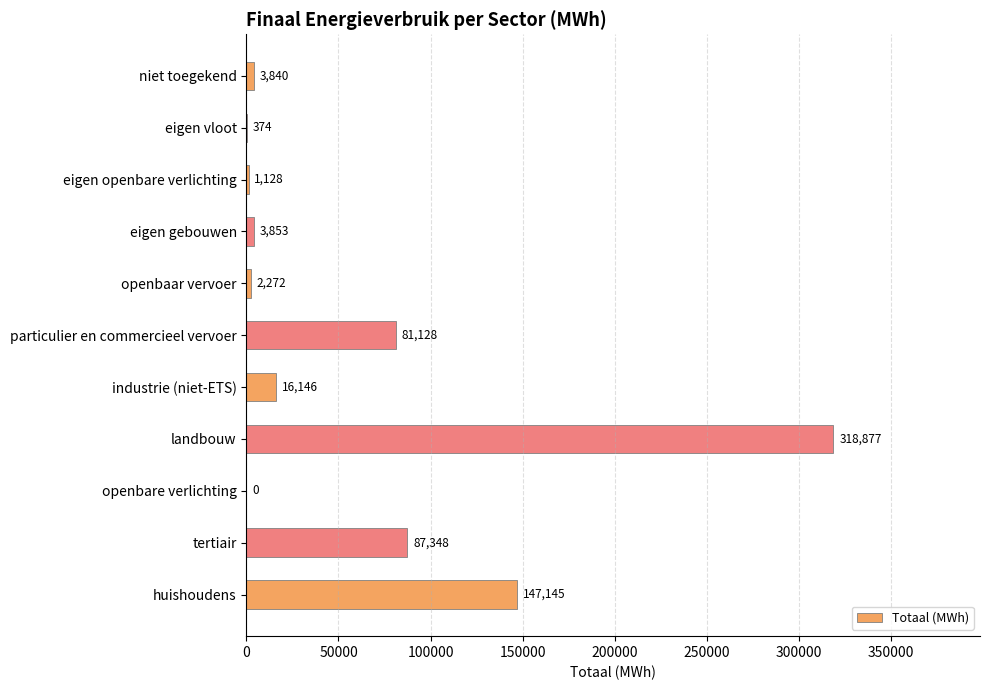

Are the bars horizontal?

Yes